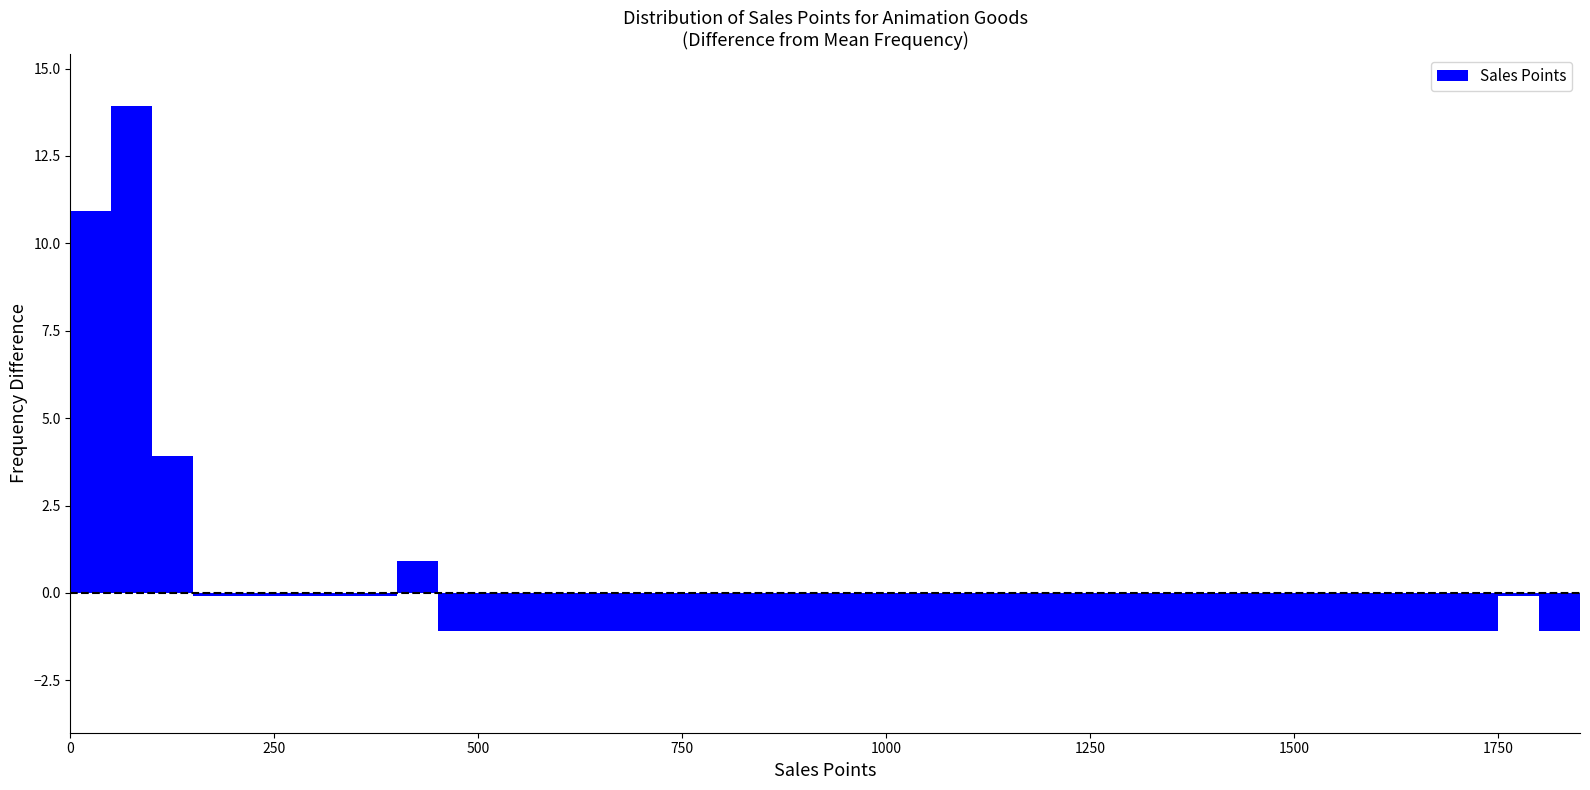

Around what value on the x-axis is the tallest bar? Give the approximate position of its centre, as read against the axis.

100